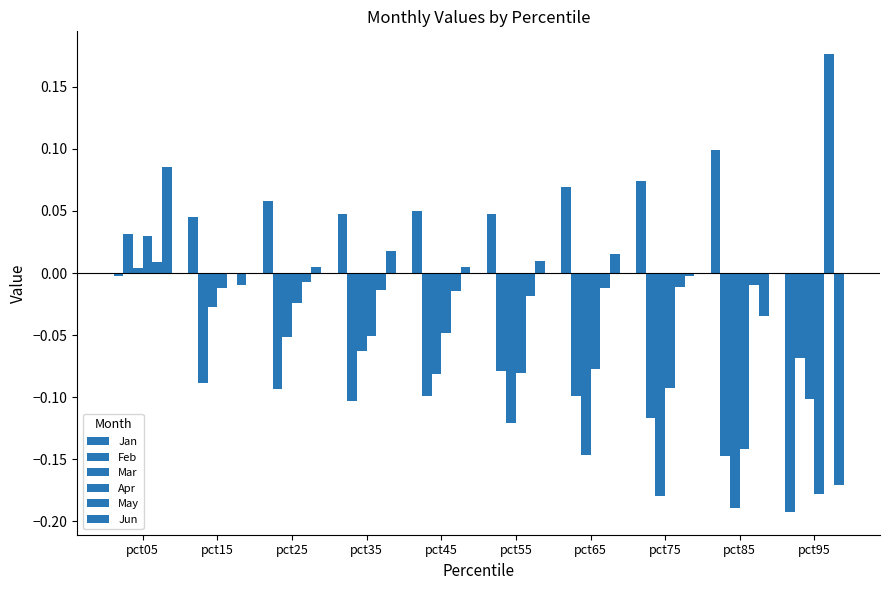

List the labels in order of Apr value, largest first.

pct05, pct15, pct25, pct45, pct35, pct65, pct55, pct75, pct85, pct95